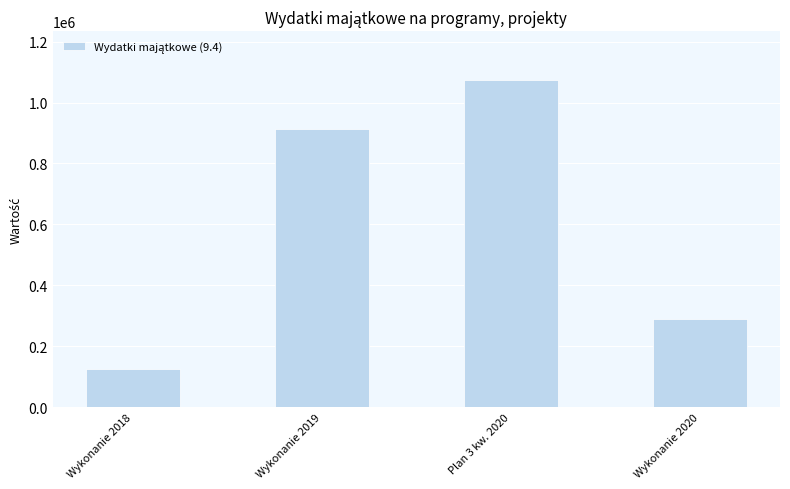

What is the sum of the values at Wykonanie 2018 and Plan 3 kw. 2020?

1198121.4